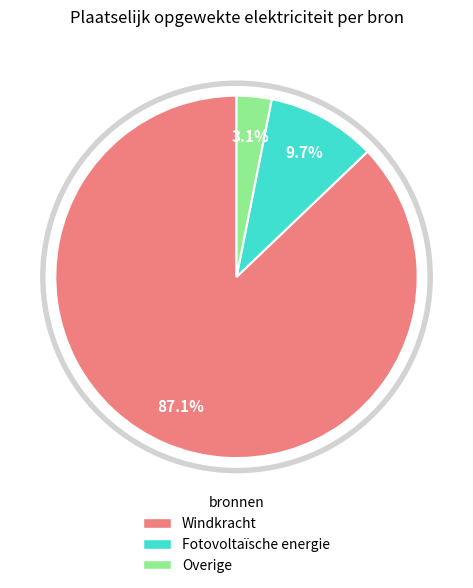

What percentage is the Windkracht slice, to the nearest percent?

87%